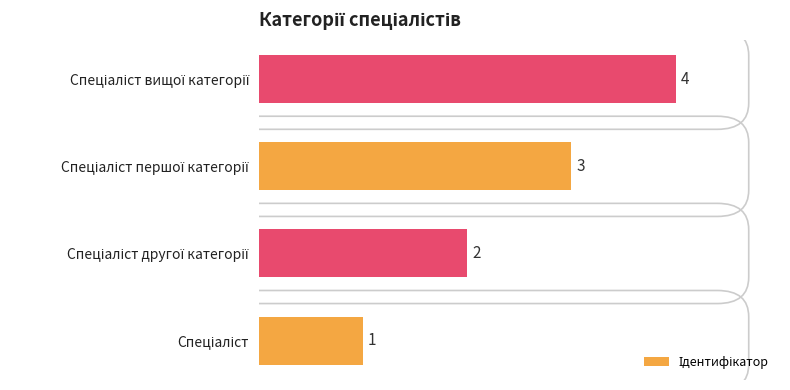

What is the greatest value displayed?

4